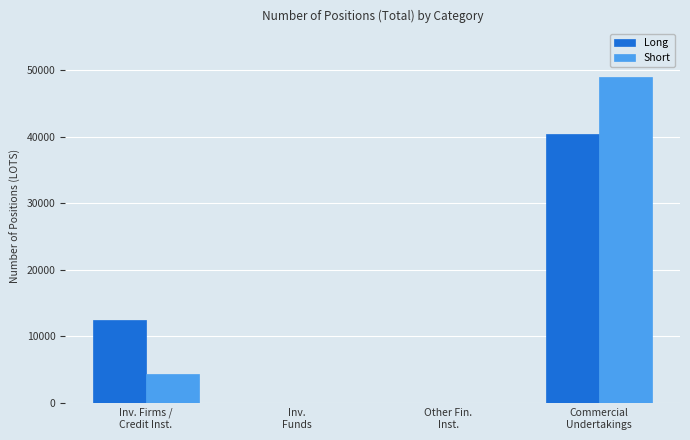

Does the chart contain stacked bars?

No